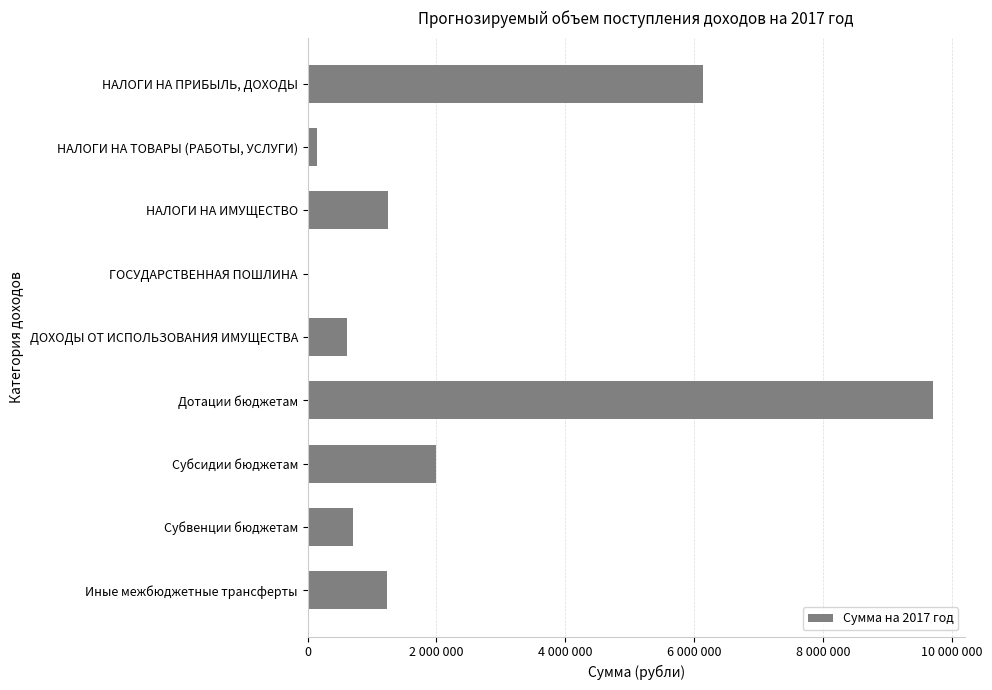

Are the bars horizontal?

Yes